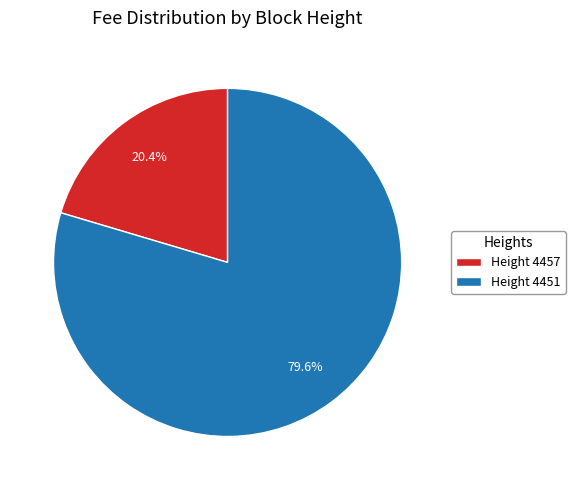

Does any single category account for the majority?

Yes